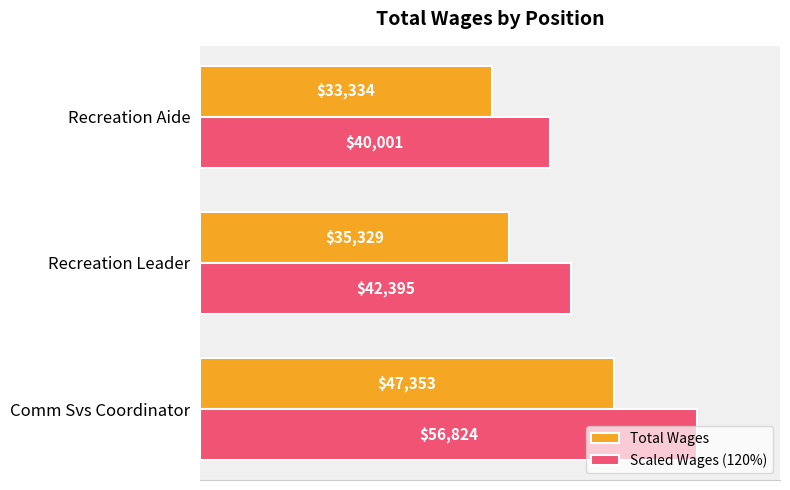

How many Total Wages values are between 33334 and 47353?

3